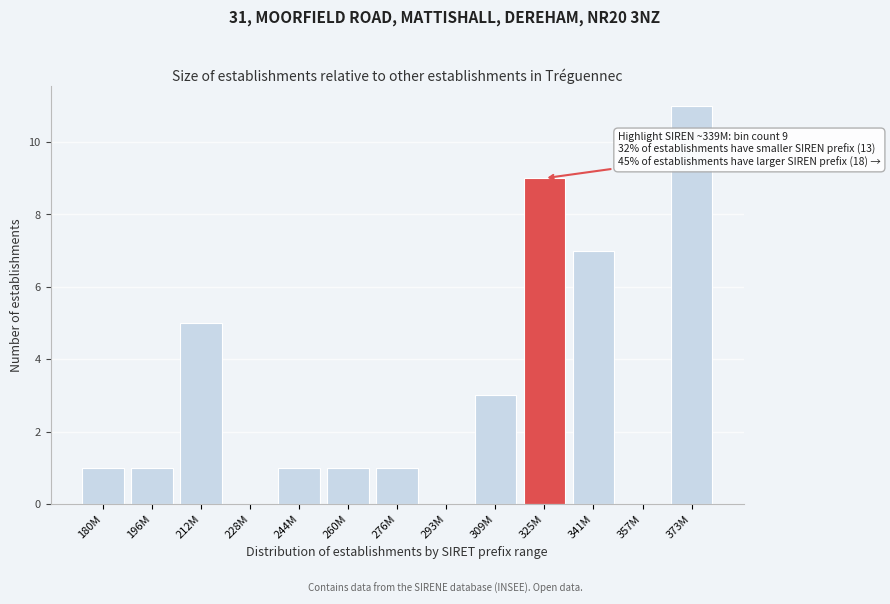

Reading left to right, transcribe all the data shown in this chart.

180M=1	196M=1	212M=5	228M=0	244M=1	260M=1	276M=1	293M=0	309M=3	325M=9	341M=7	357M=0	373M=11